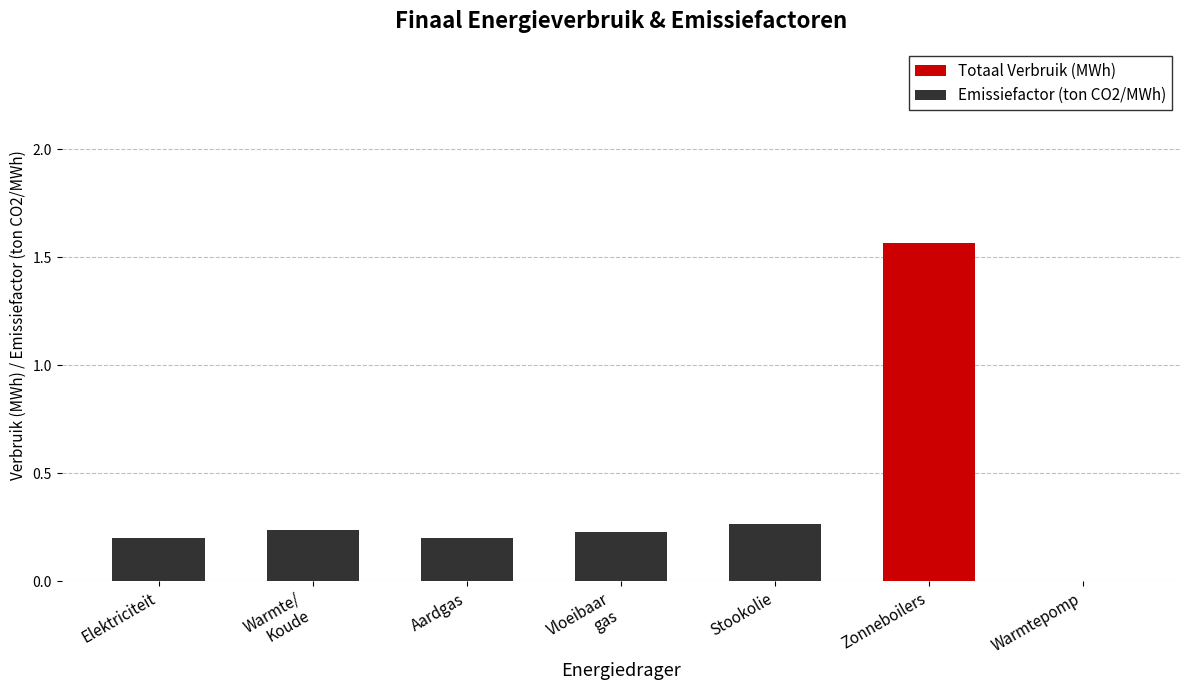

Count the number of categories in the chart.

7